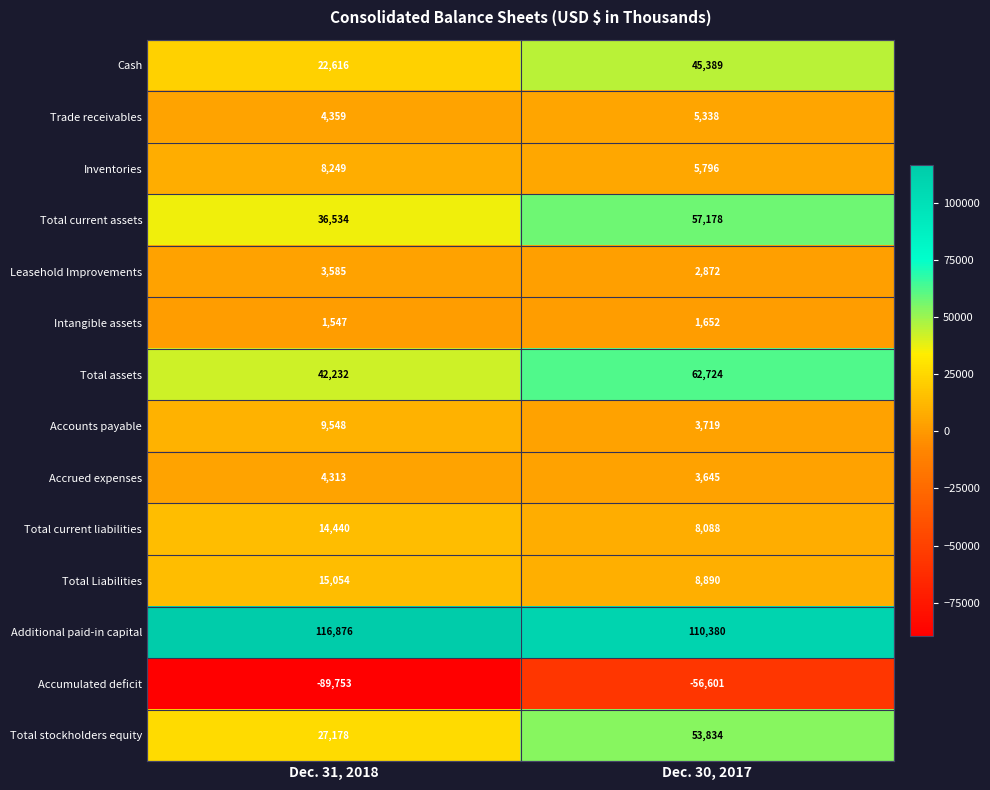

Rank the series by their maximum value, from lowest to highest.

Accumulated deficit, Intangible assets, Leasehold Improvements, Accrued expenses, Trade receivables, Inventories, Accounts payable, Total current liabilities, Total Liabilities, Cash, Total stockholders equity, Total current assets, Total assets, Additional paid-in capital